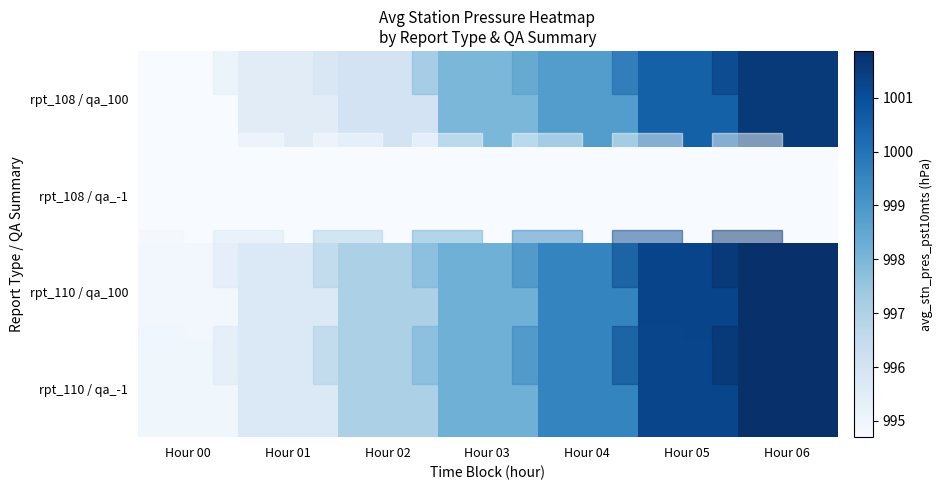

What is the difference between the highest and lowest values at Hour 00?

0.3